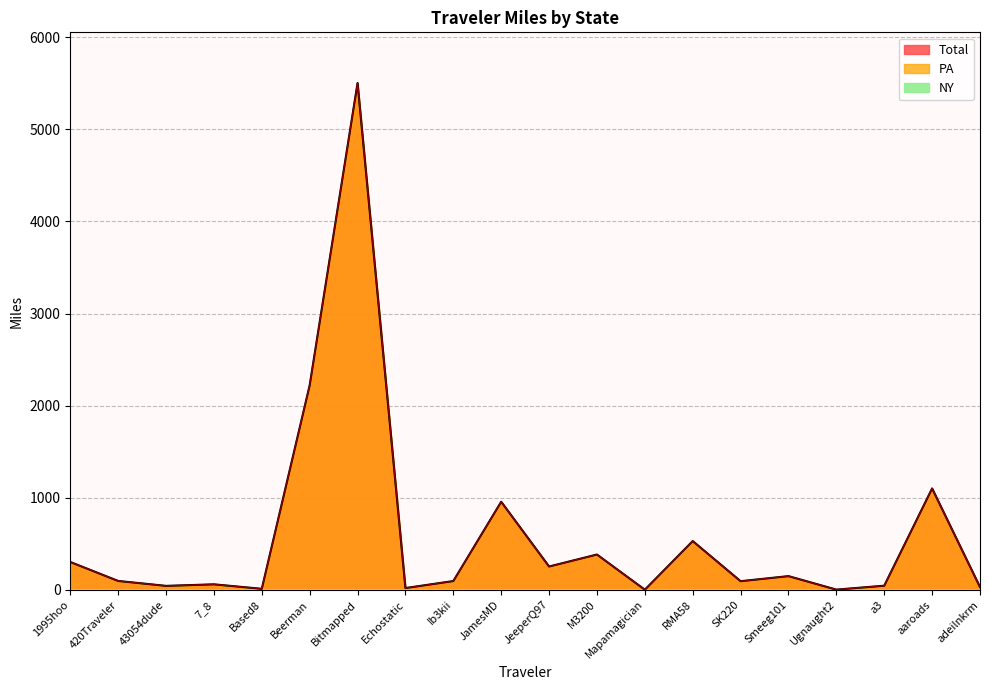

At how many categories does at least one series exceed 874?

4